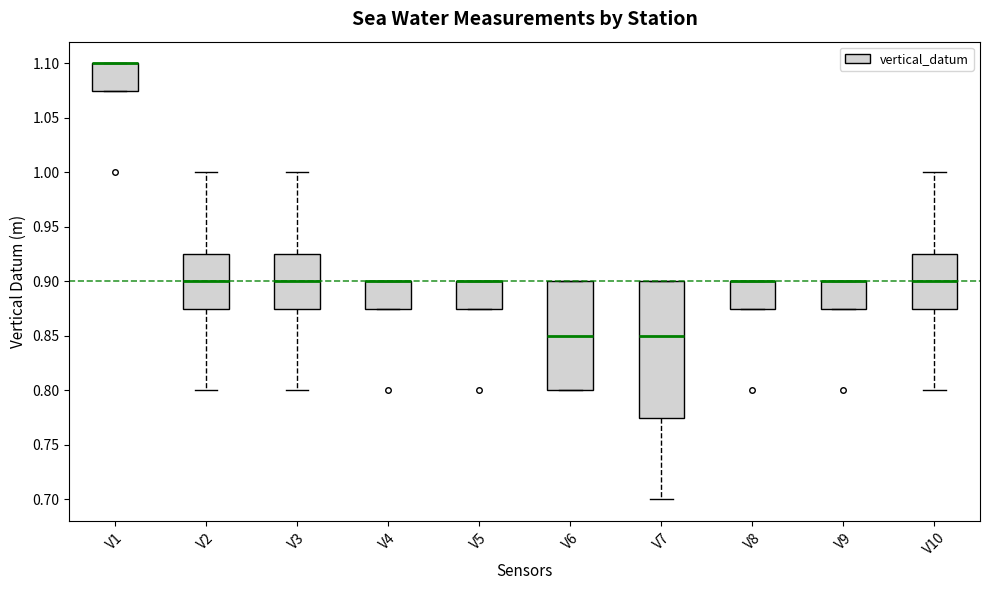

Reading left to right, read every box against the y-axis: the position of its median line, the range the box covers, and the ends of its whiskers. The values are not printed on the chart, so give them approximately, as read against the axis.

V1: median 1.100 (drawn on the box's upper edge), box 1.075 to 1.100, whiskers 1.075 to 1.100
V2: median 0.900, box 0.875 to 0.925, whiskers 0.800 to 1.000
V3: median 0.900, box 0.875 to 0.925, whiskers 0.800 to 1.000
V4: median 0.900 (drawn on the box's upper edge), box 0.875 to 0.900, whiskers 0.875 to 0.900
V5: median 0.900 (drawn on the box's upper edge), box 0.875 to 0.900, whiskers 0.875 to 0.900
V6: median 0.850, box 0.800 to 0.900, whiskers 0.800 to 0.900
V7: median 0.850, box 0.775 to 0.900, whiskers 0.700 to 0.900
V8: median 0.900 (drawn on the box's upper edge), box 0.875 to 0.900, whiskers 0.875 to 0.900
V9: median 0.900 (drawn on the box's upper edge), box 0.875 to 0.900, whiskers 0.875 to 0.900
V10: median 0.900, box 0.875 to 0.925, whiskers 0.800 to 1.000